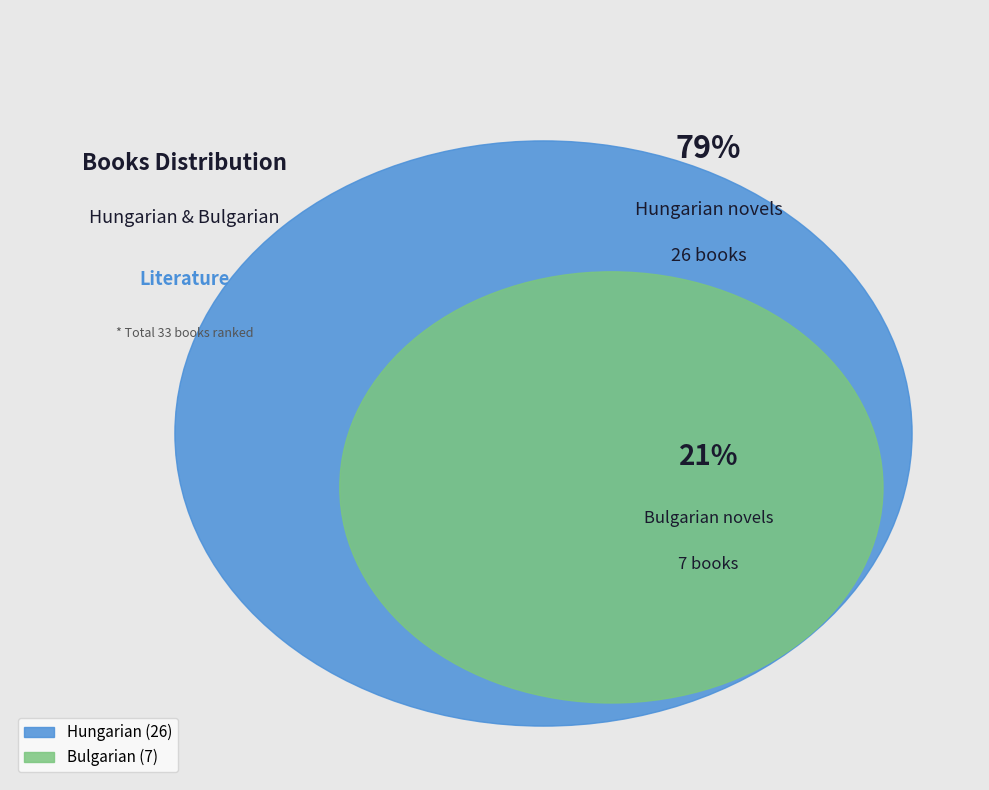

What percentage is the Hungarian slice, to the nearest percent?

79%